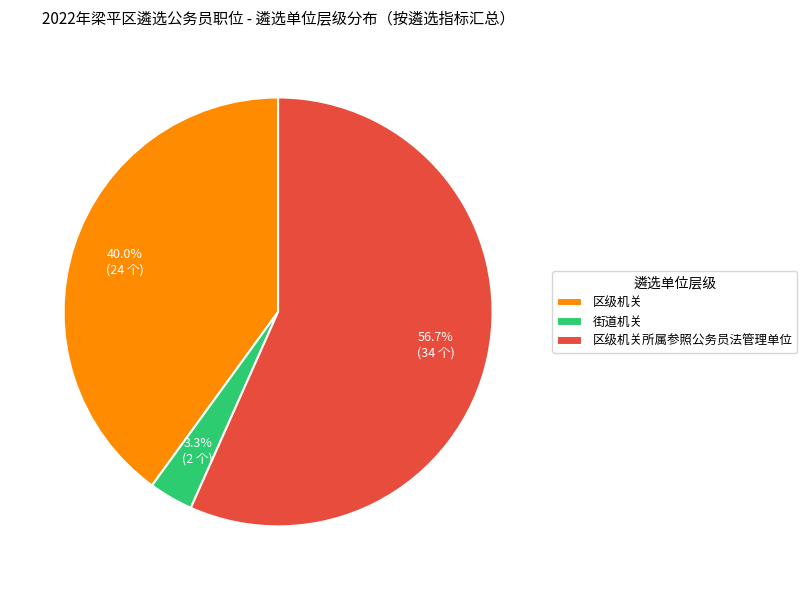

What is the ratio of the value at 区级机关所属参照公务员法管理单位 to the value at 区级机关?

1.4